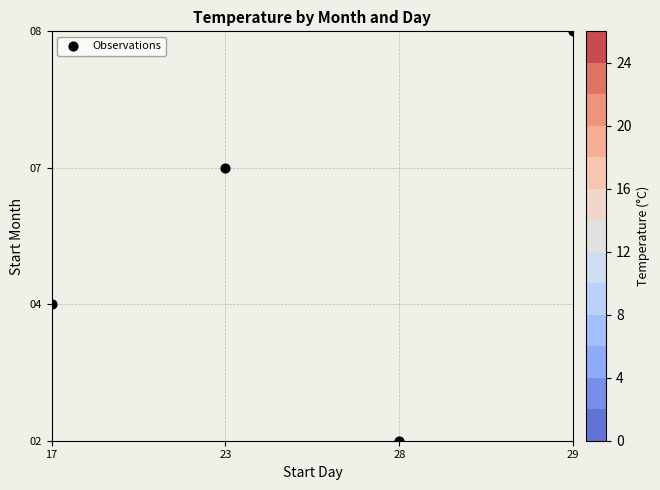

Count the number of data series in this chart.

1